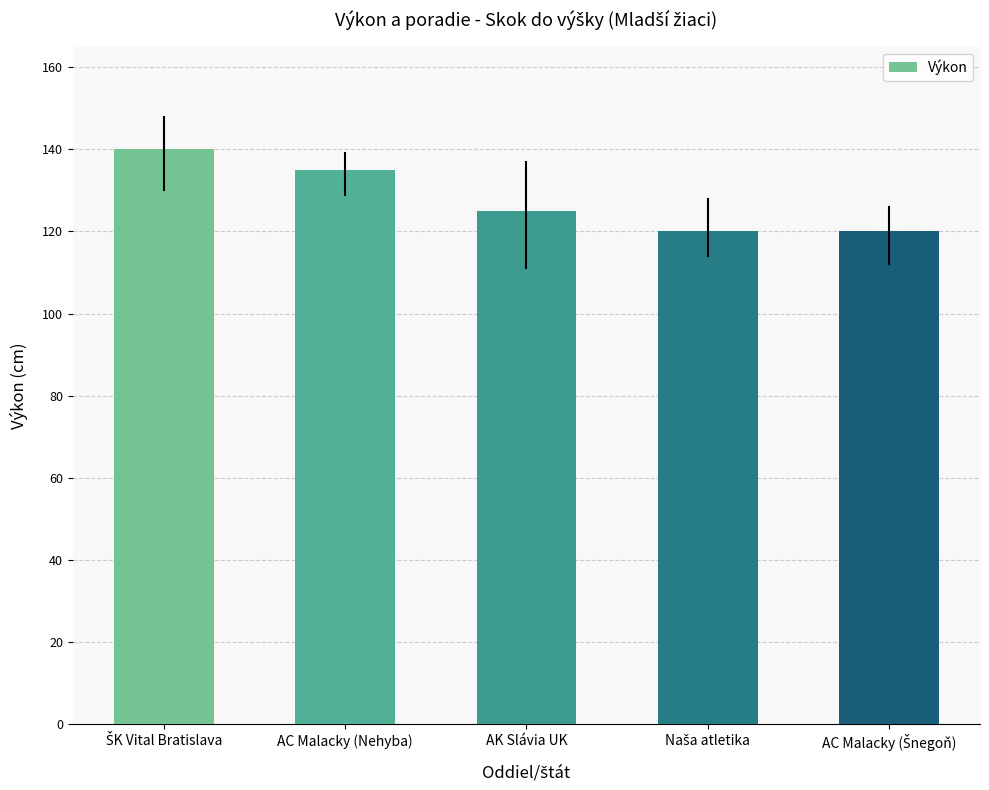

What position from the right is AC Malacky (Nehyba)?

4